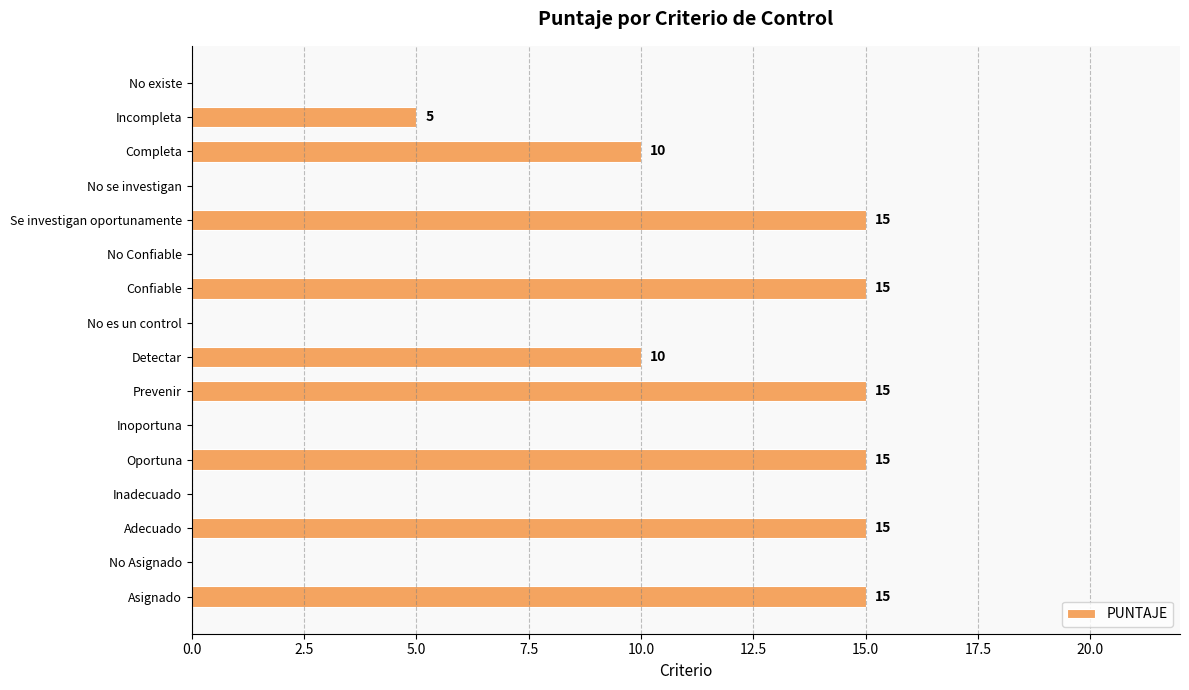

The chart shows a value of 15 at Prevenir. True or false?

True